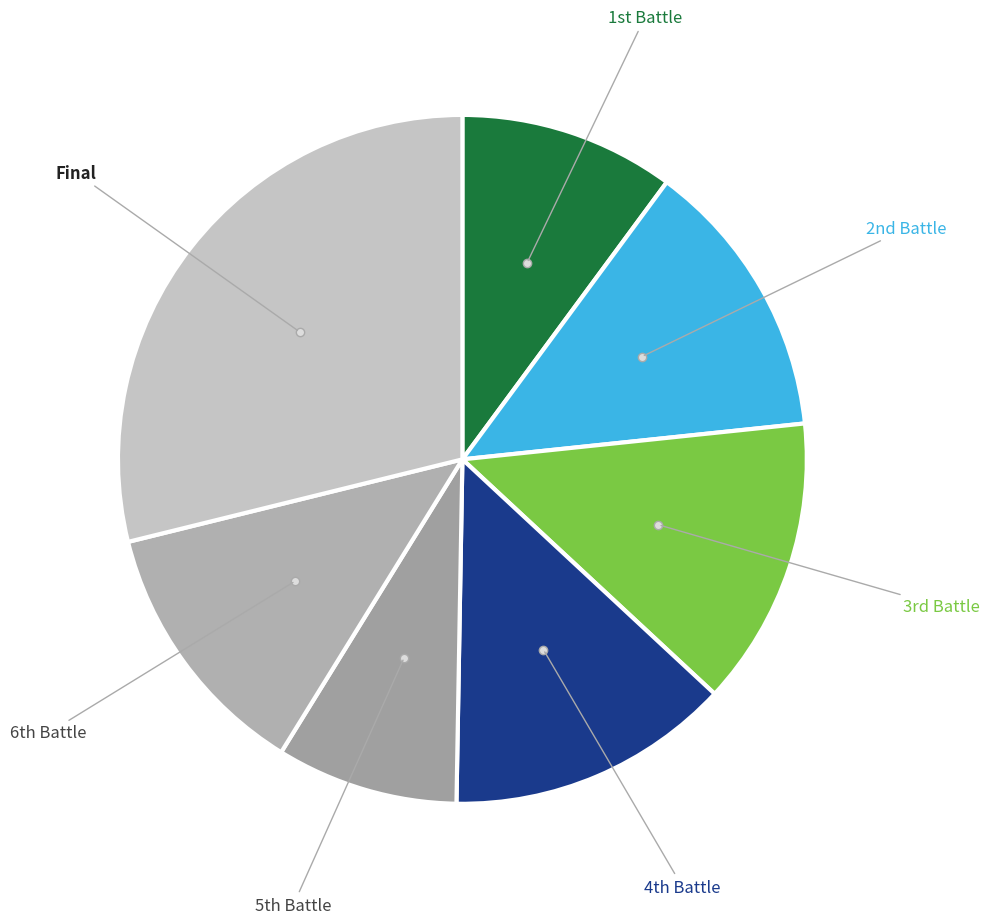

Which slice is the largest?

Final